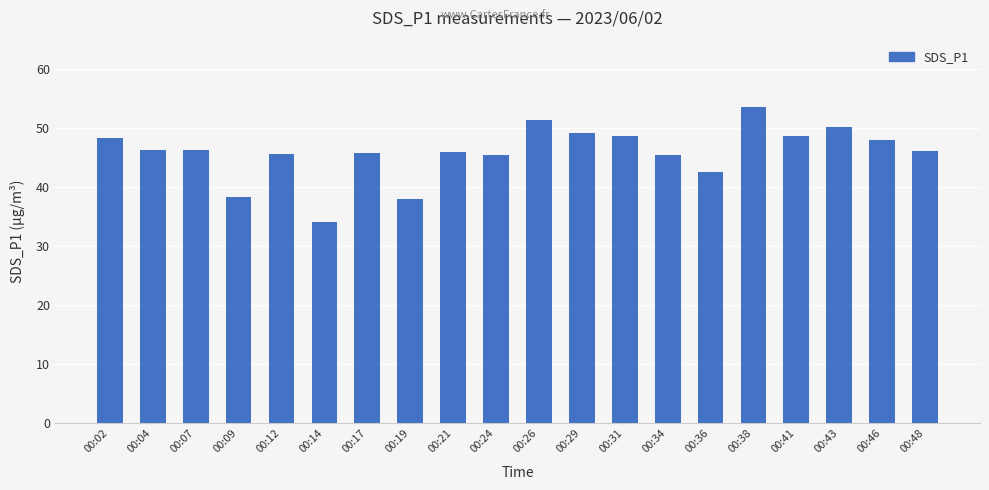

Approximately how many times larger is the value at 00:48 compared to 00:41?

0.9